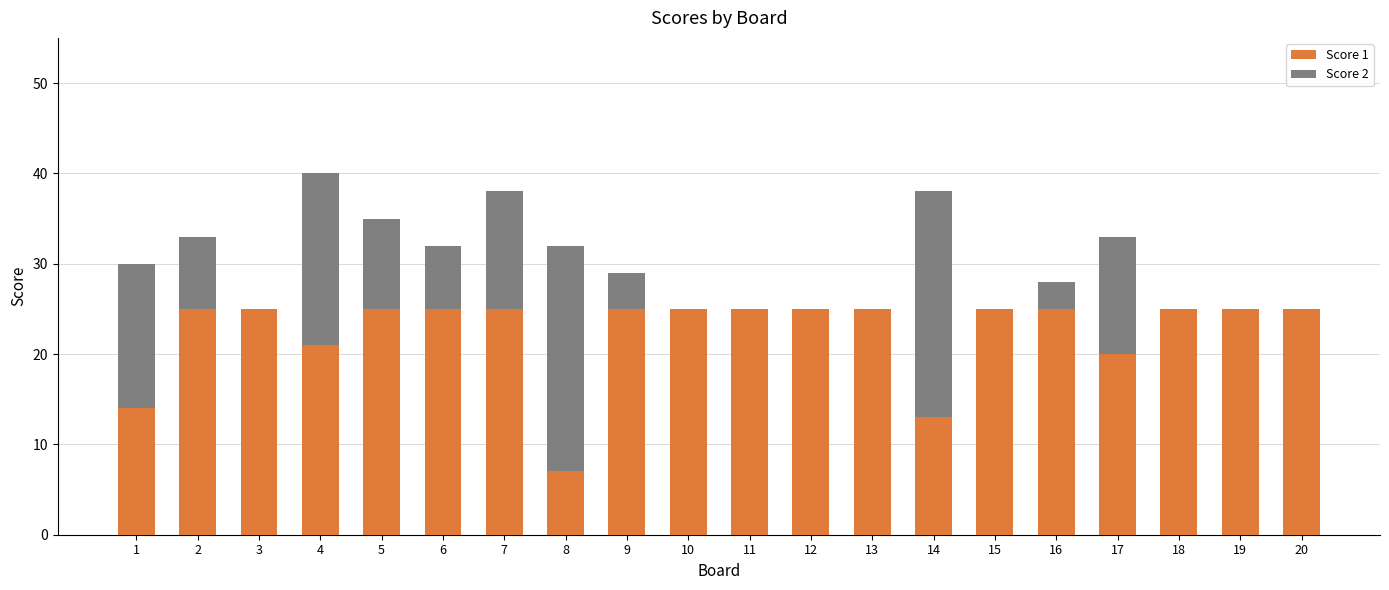

What is the total value across all series at 18?

25